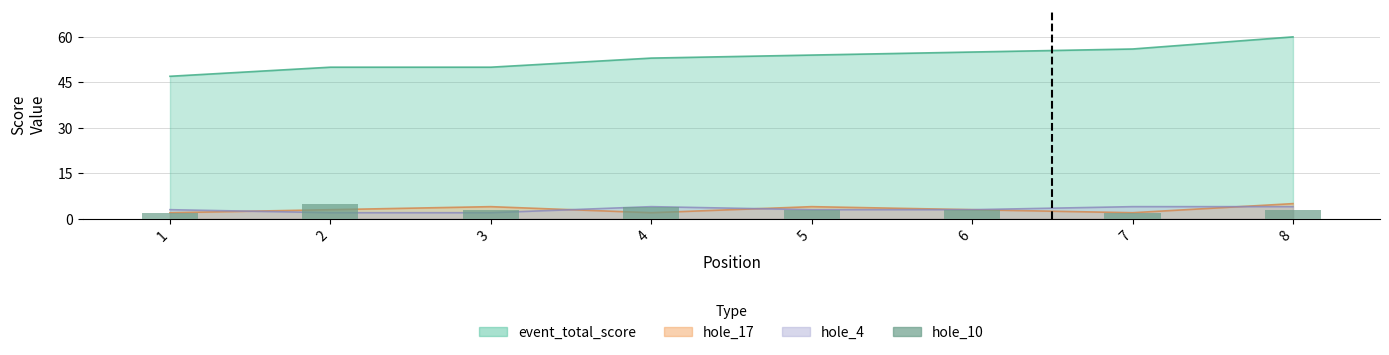

What is the change in value from 4 to 7?

-2